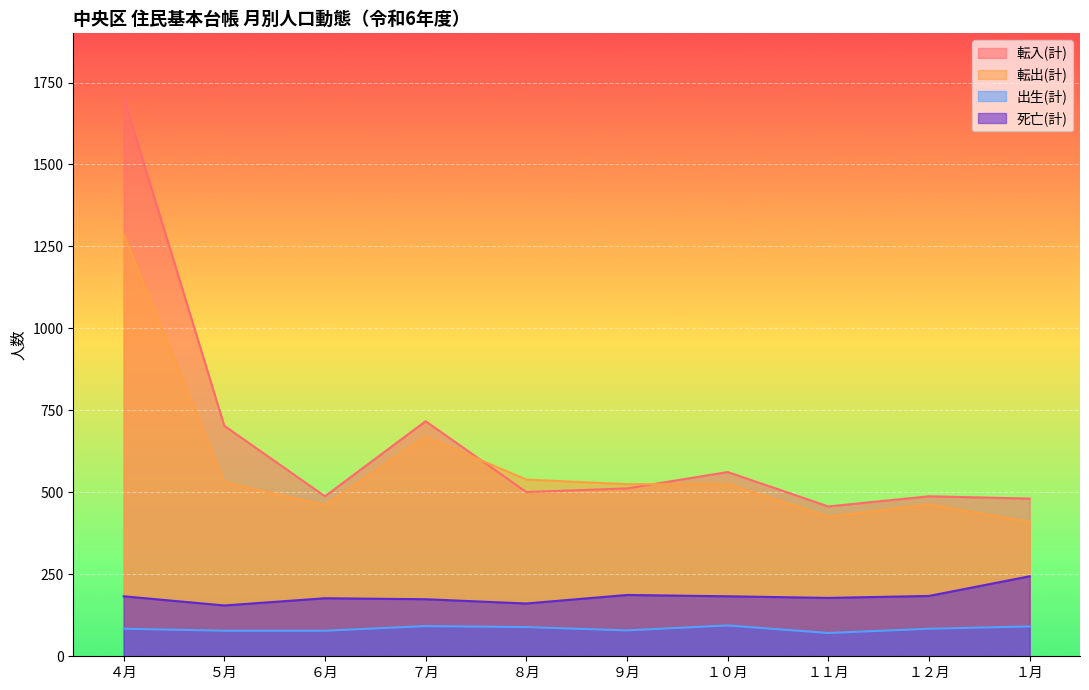

Reading right to left, extract all data points from this chart.

転入(計): 481	488	457	562	512	501	717	488	703	1705
転出(計): 410	463	426	525	525	539	670	461	531	1287
出生(計): 91	84	71	94	79	89	92	78	78	84
死亡(計): 244	184	178	183	187	161	174	177	155	183